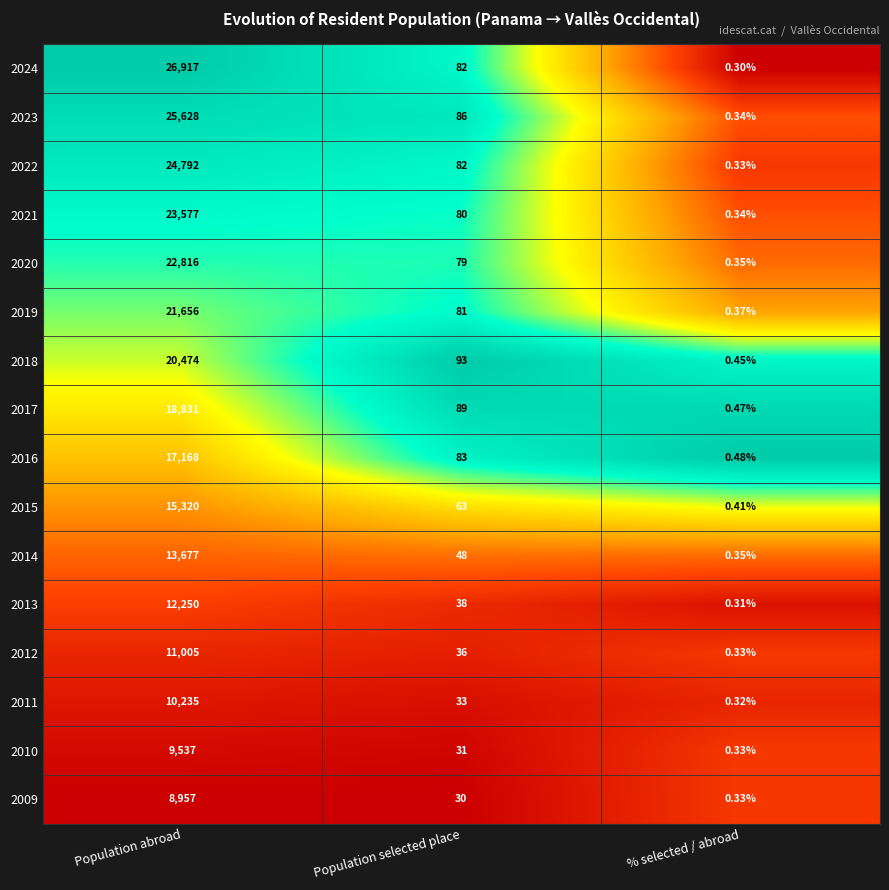

Which series has the largest total across all categories?

2024